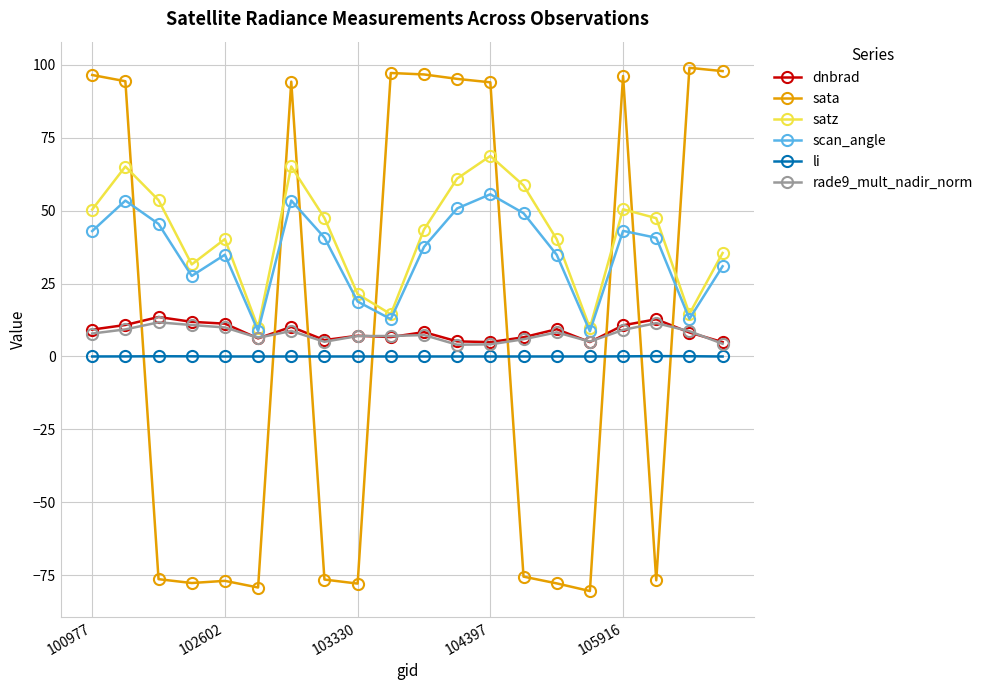

What is the value of the dnbrad point at the 13th from the left?

4.9